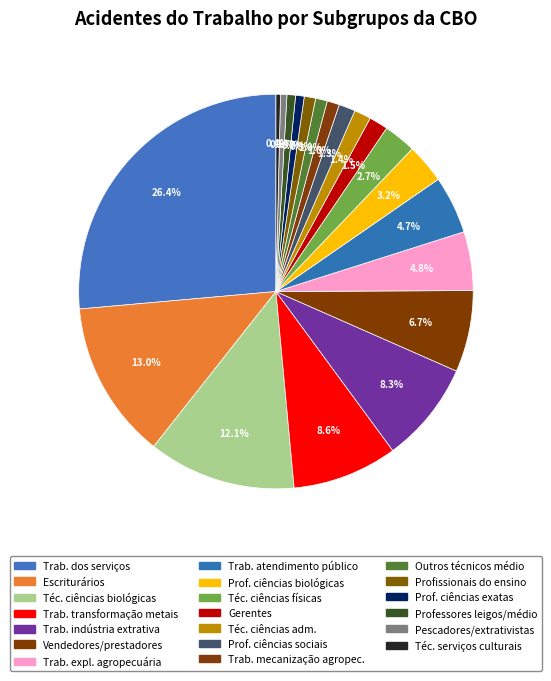

How many segments does this pie chart have?

20